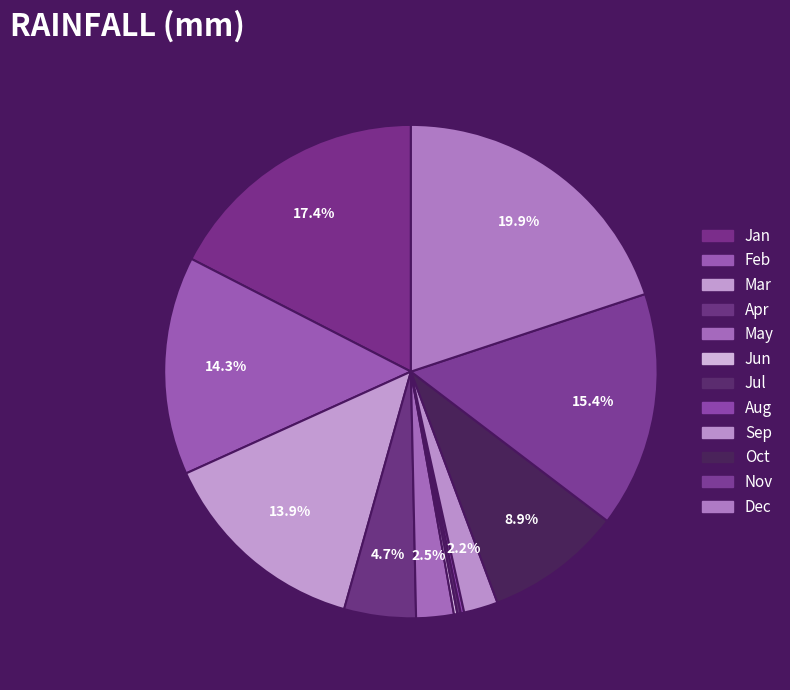

Which category has the biggest portion of the pie?

Dec